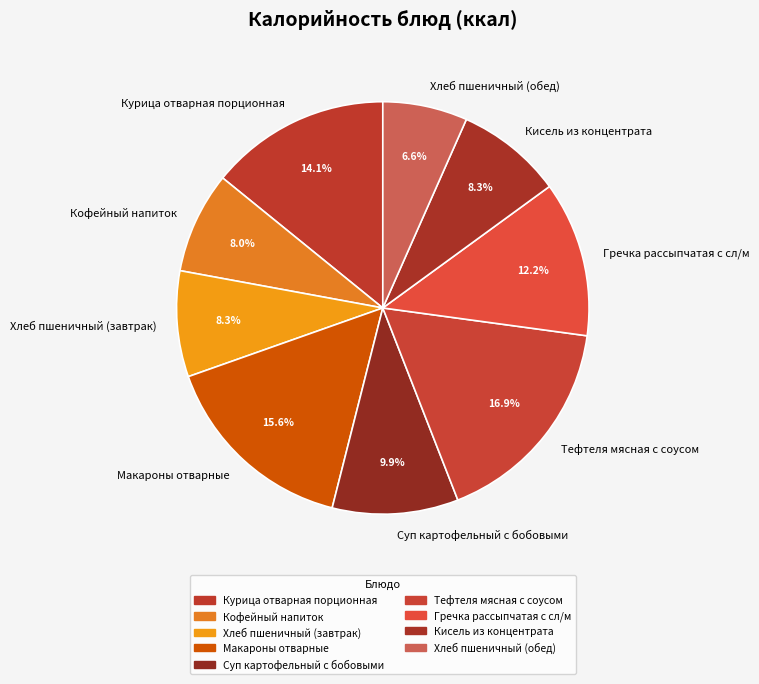

How many segments does this pie chart have?

9